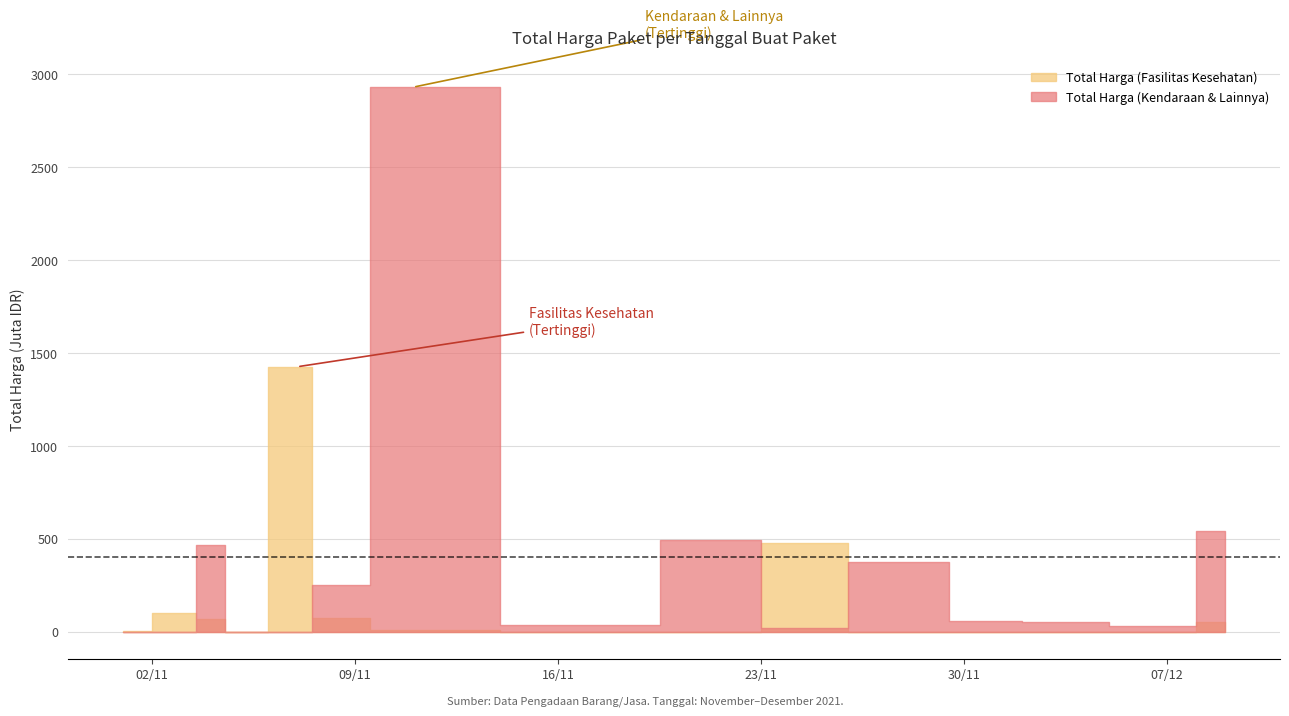

True or false: Total Harga (Kendaraan & Lainnya) and Total Harga (Fasilitas Kesehatan) cross at least once.

True